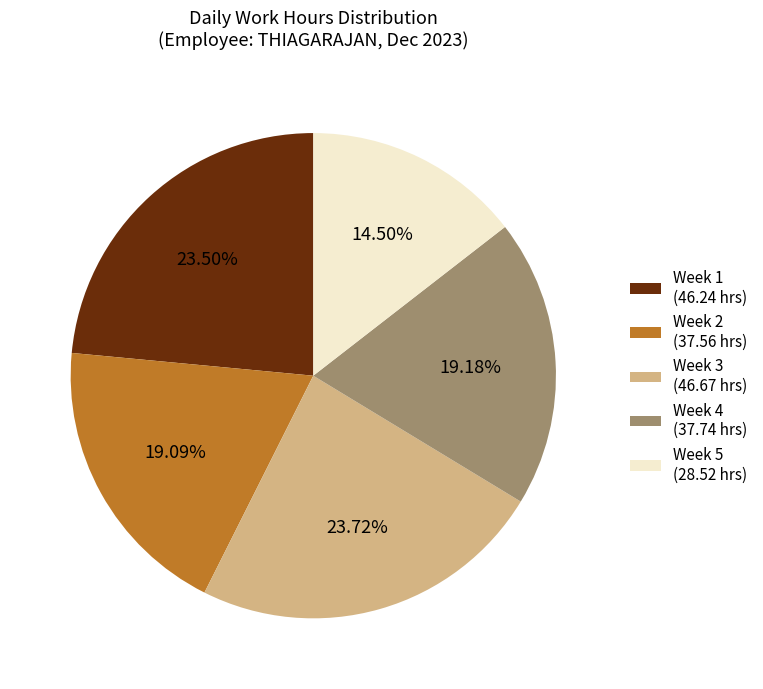

Which has a higher value, Week 3 (46.67 hrs) or Week 4 (37.74 hrs)?

Week 3 (46.67 hrs)